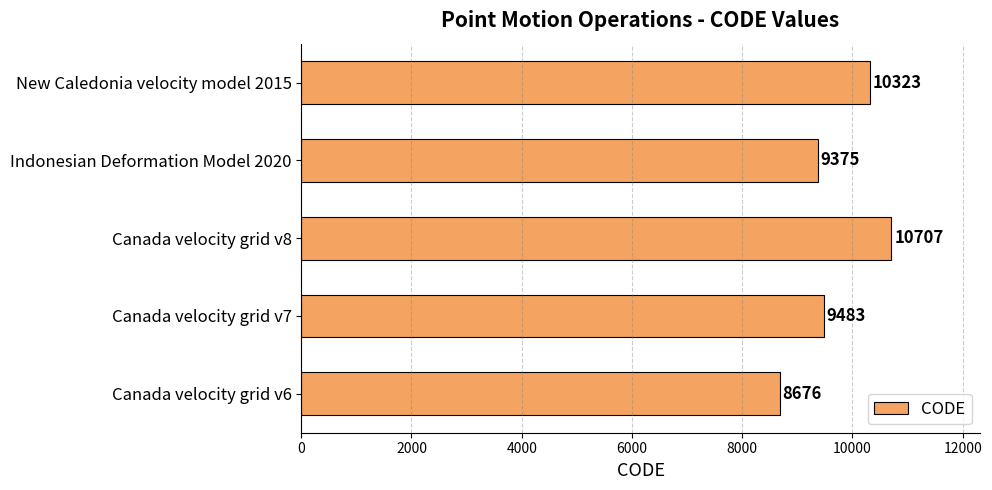

What is the approximate value at Canada velocity grid v7, to the nearest 50?

9500